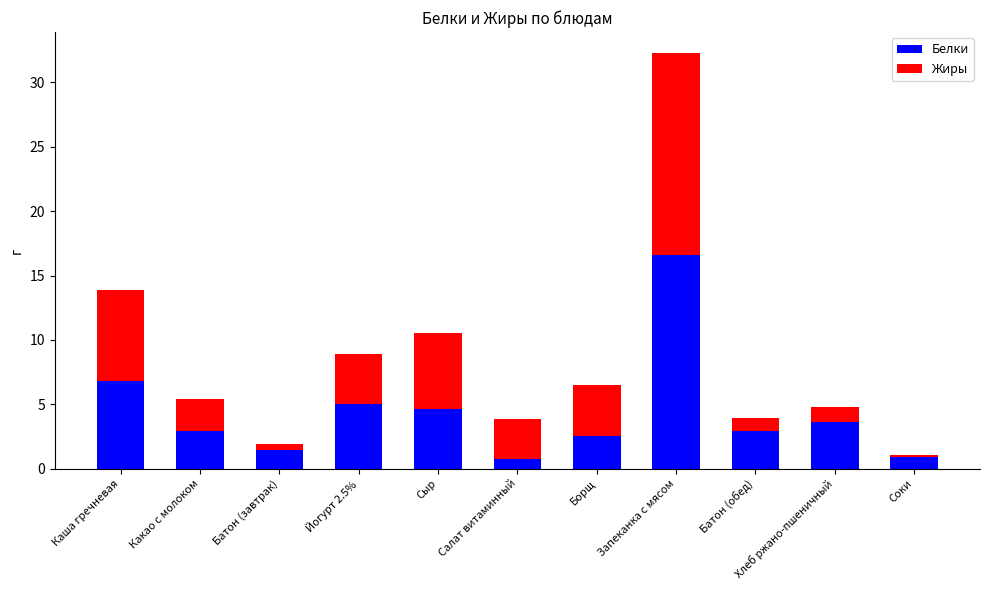

At which label does Белки reach its peak?

Запеканка с мясом